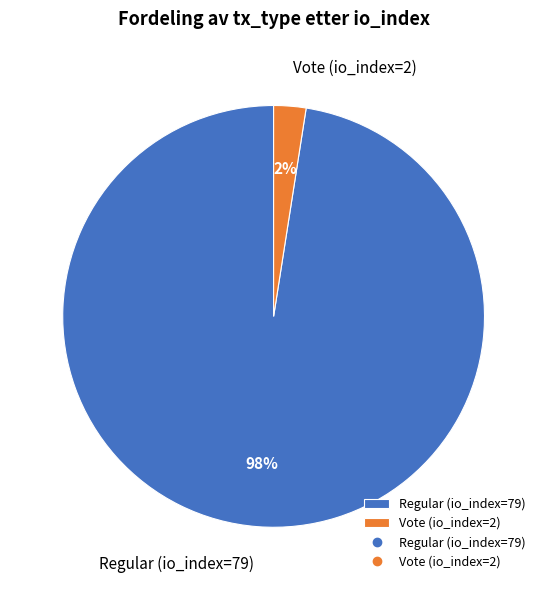

To the nearest percent, what is the average slice percentage?

50%